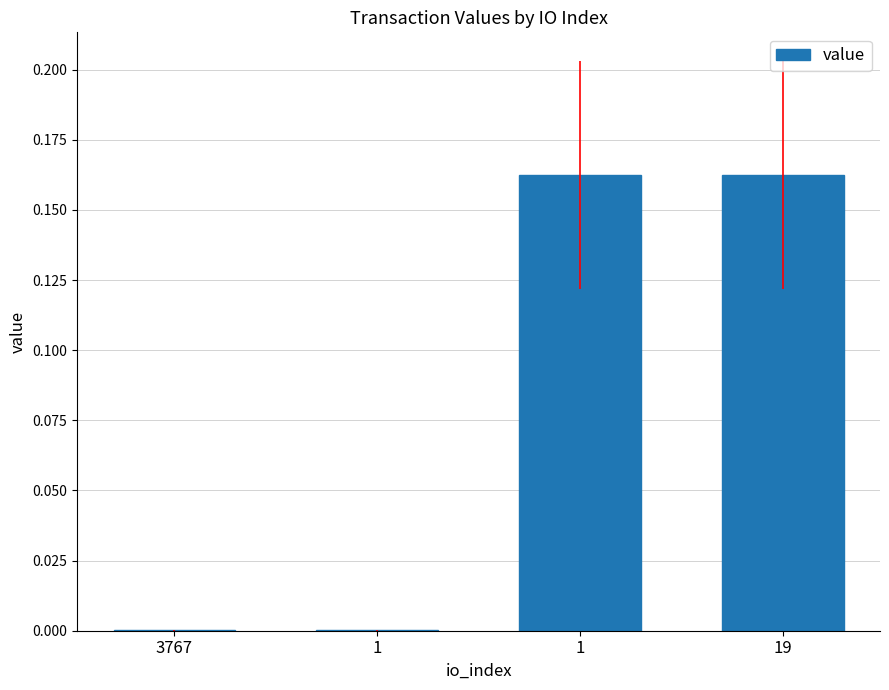

Reading right to left, what are all the values shown in this chart?

0.2	0.2	0.0	0.0